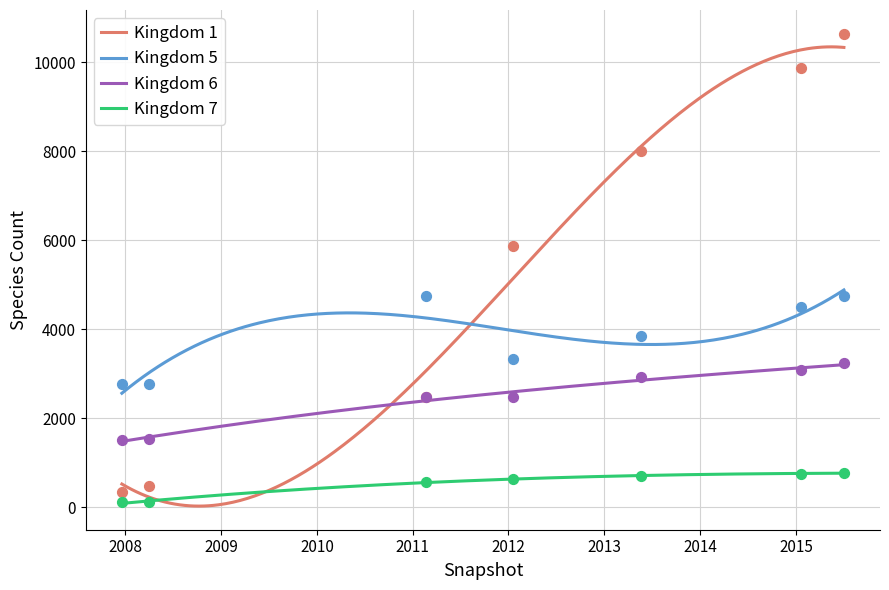

Which series has the largest total across all categories?

kingdom_1